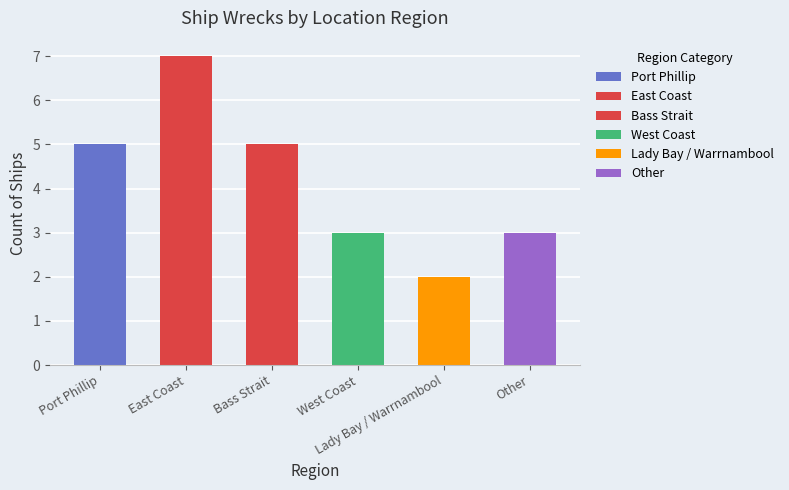

What is the ratio of the value at Port Phillip to the value at East Coast?

0.7